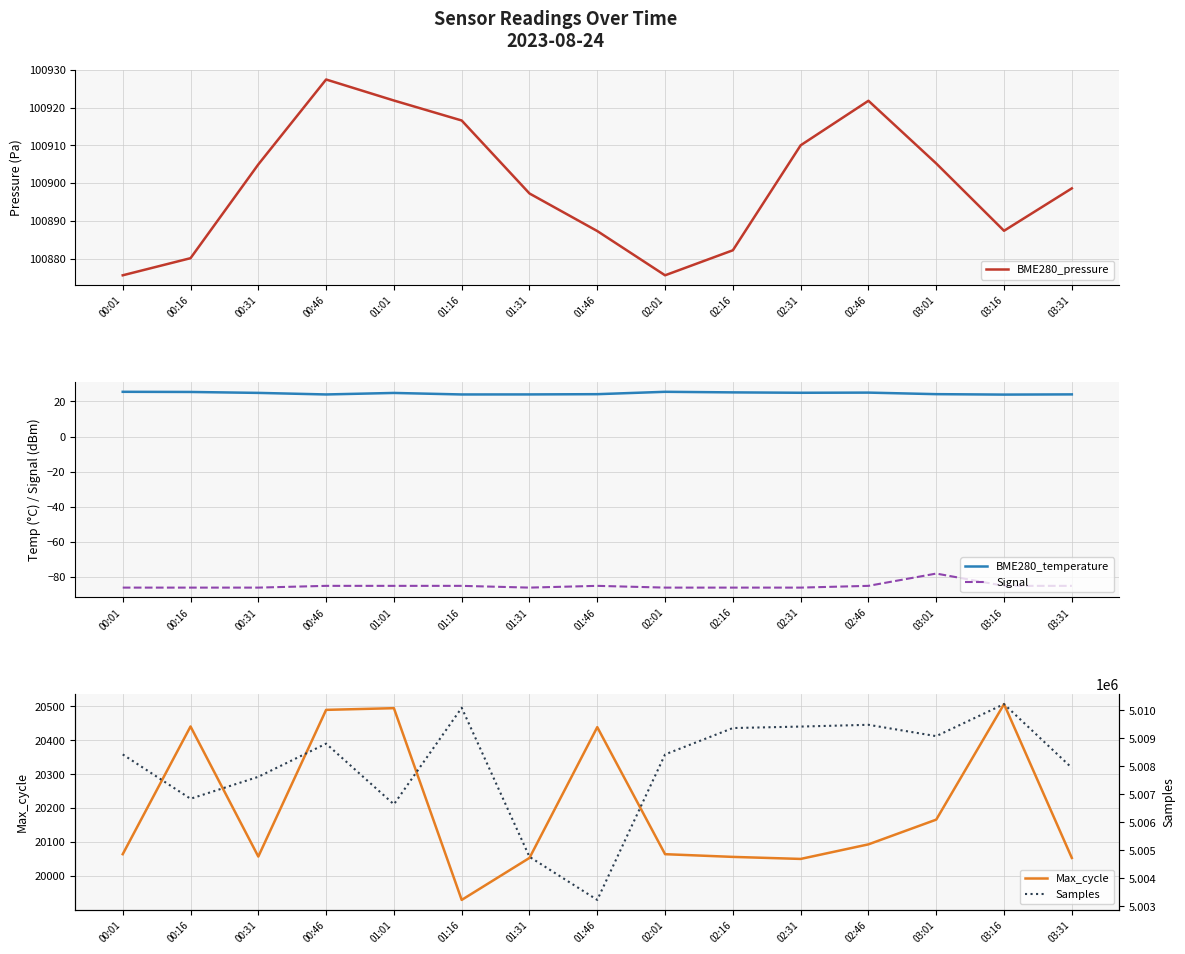

True or false: Samples and Signal cross at least once.

False